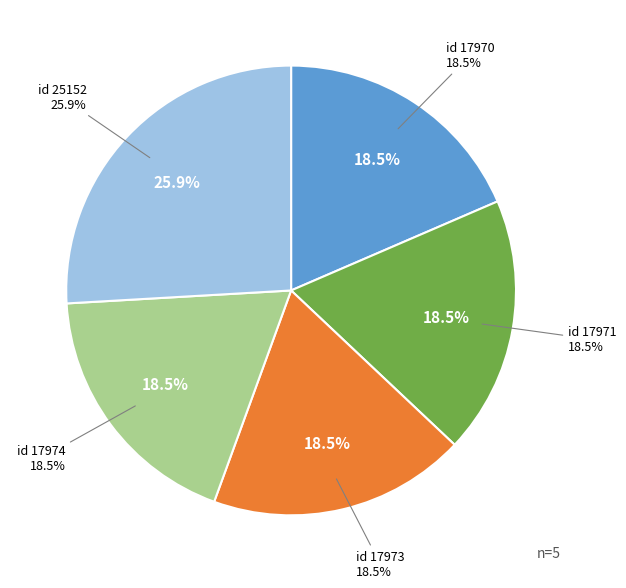

Rank the categories by value from highest to lowest.

work_id: 8259 (id 25152), work_id: 6750 (id 17974), work_id: 6750 (id 17973), work_id: 6750 (id 17971), work_id: 6750 (id 17970)